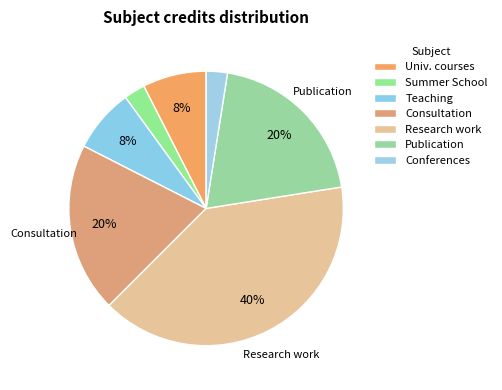

What percentage is NOT represented by Conferences?

97.5%